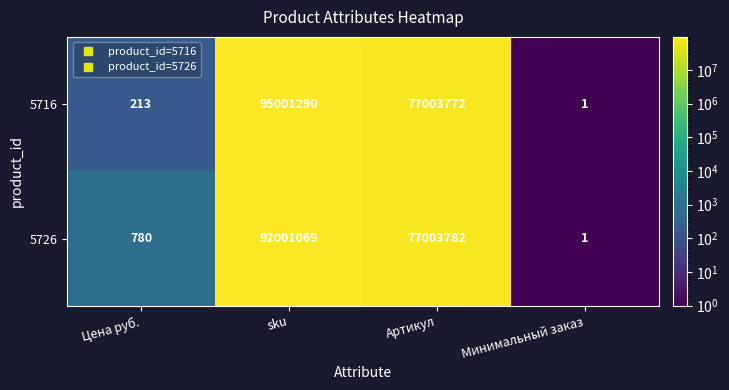

List the series in order of their peak value, highest first.

5716, 5726